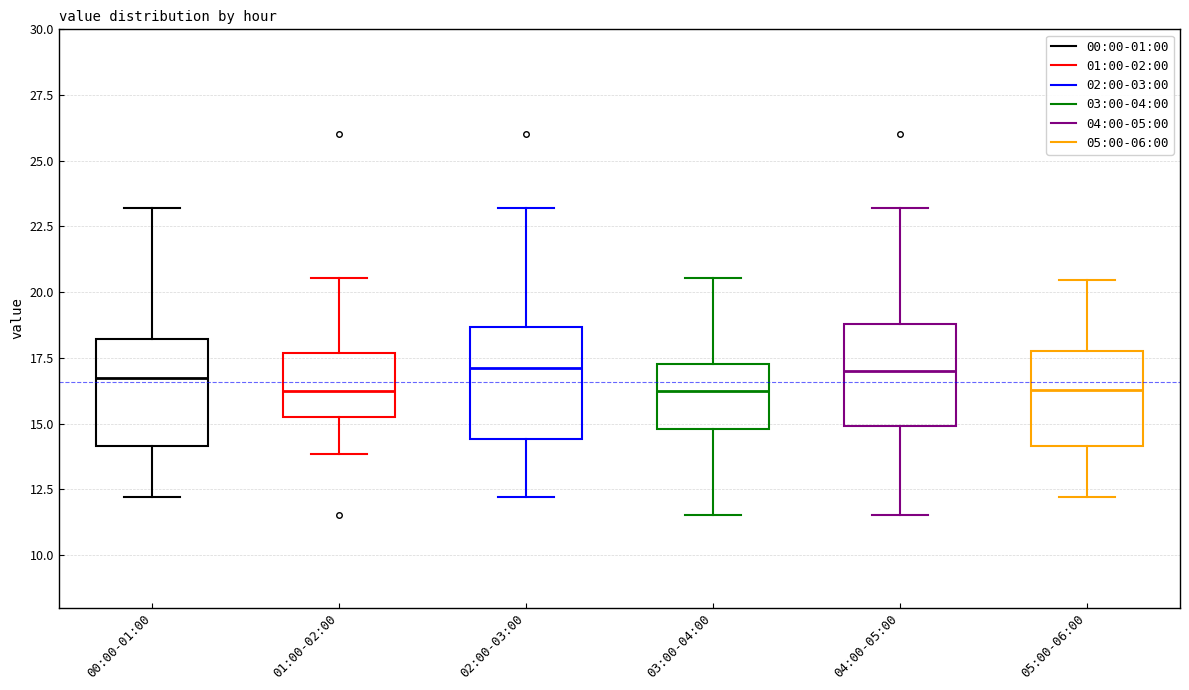

Where does the median line of the box for 04:00-05:00 sit on the y-axis? The values are not printed on the chart, so give them approximately, as read against the axis.

17.0